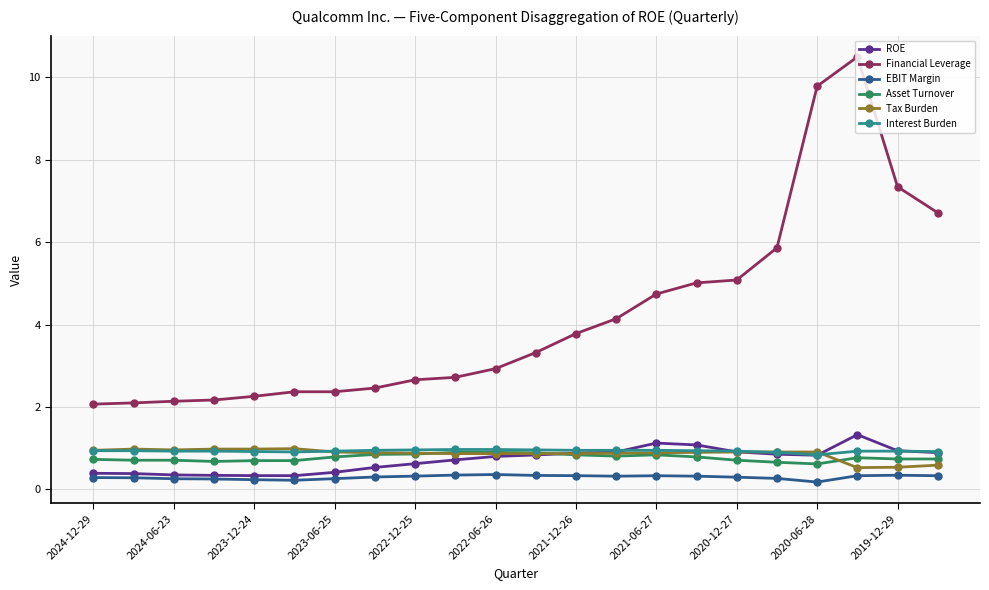

Which series has the largest total across all categories?

Financial Leverage